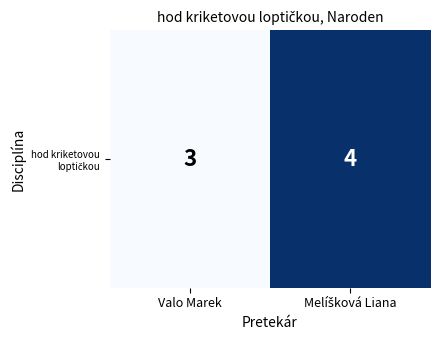

How many data points does each series have?

2